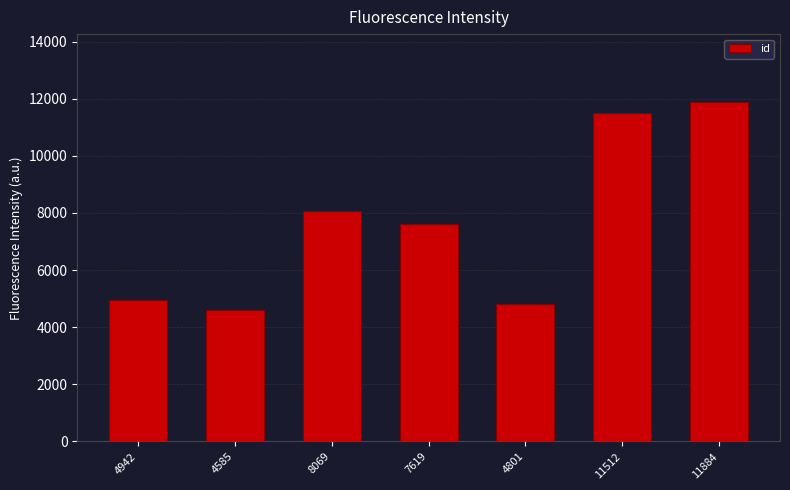

True or false: the data shows 4801 at 4801.

True